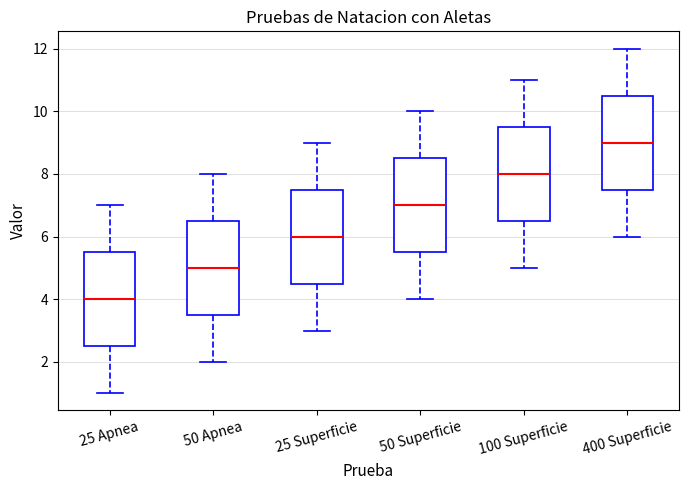

Which box's median line is the lowest?

25 Apnea